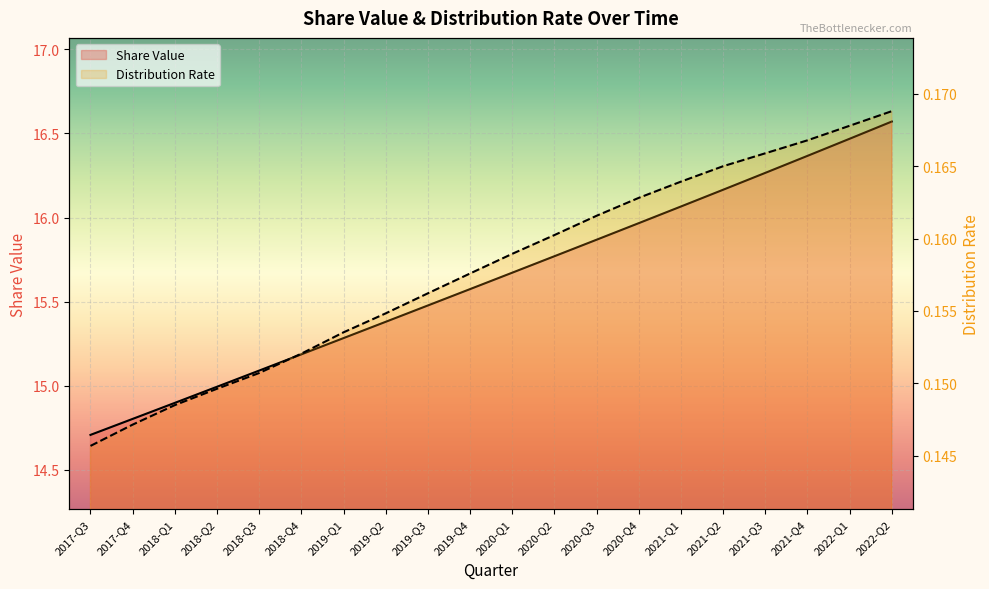

Where does the Share Value series first go above 15?

2018-Q3